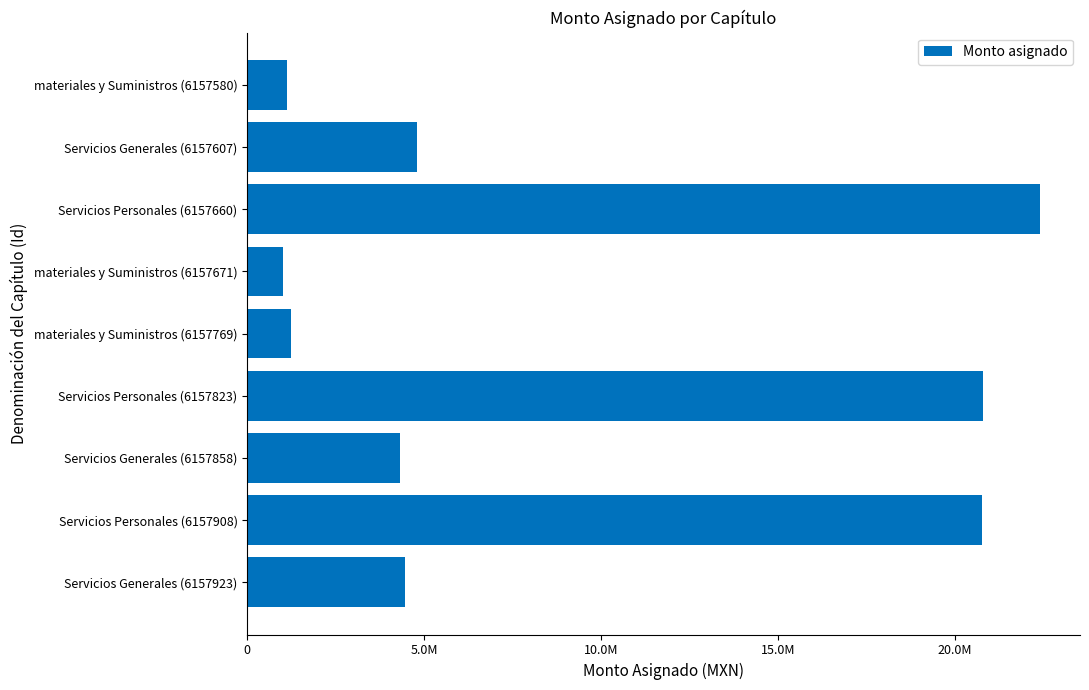

Are the bars grouped side by side (vs. stacked)?

No